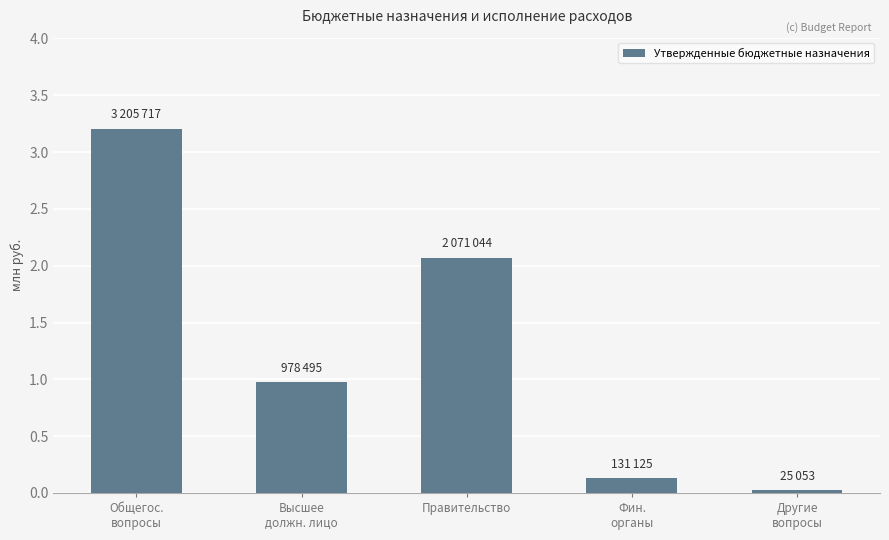

Are the bars horizontal?

No